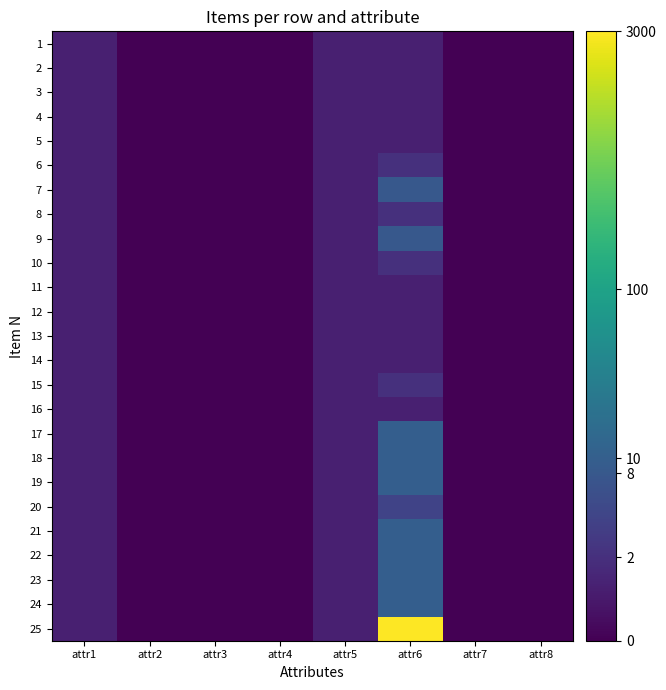

Which series has the widest spread of values?

25